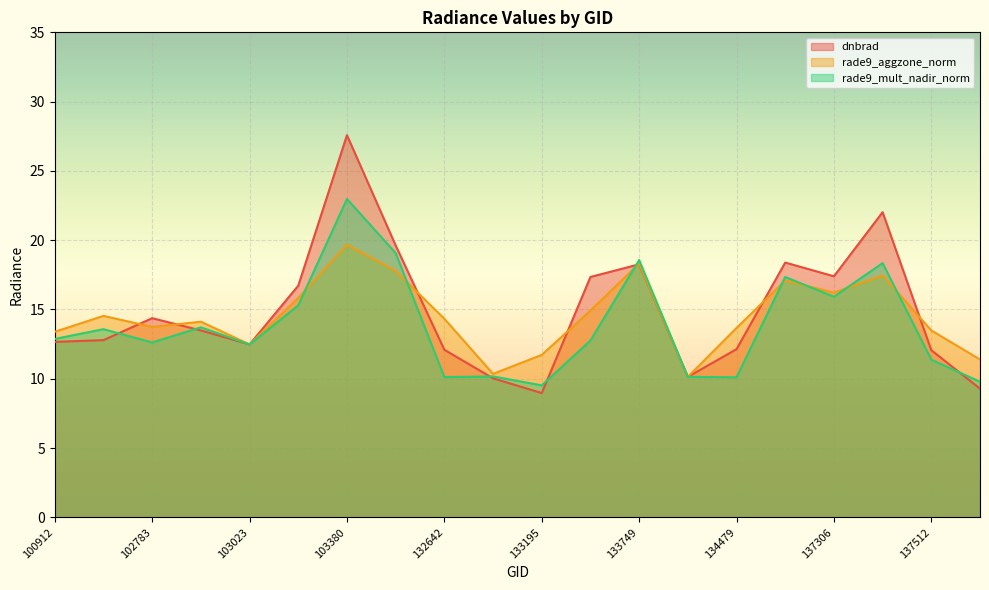

Where is dnbrad nearest to the value 18?

133749